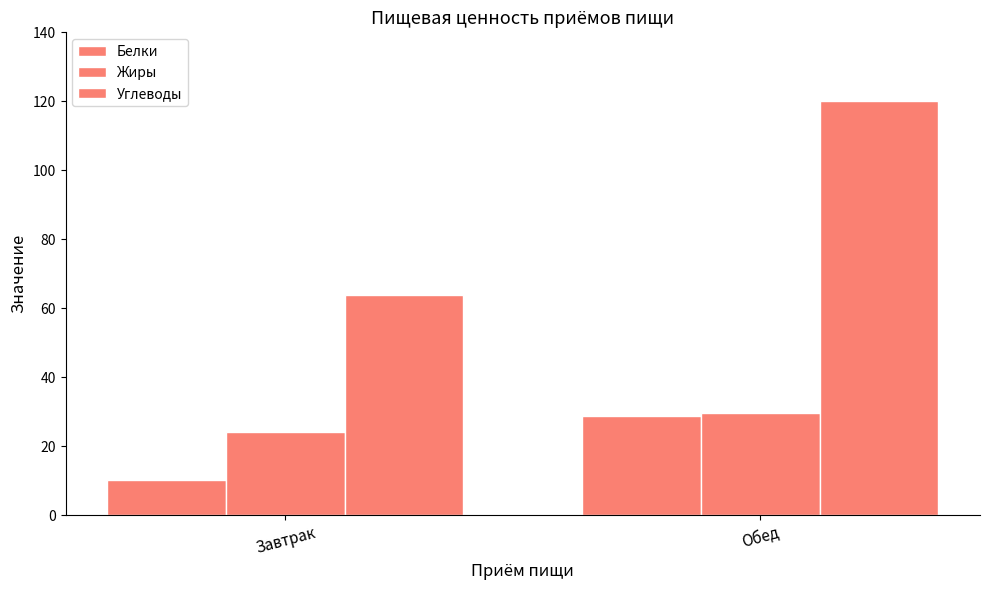

The Углеводы series shows 23.3 at Завтрак. True or false?

False